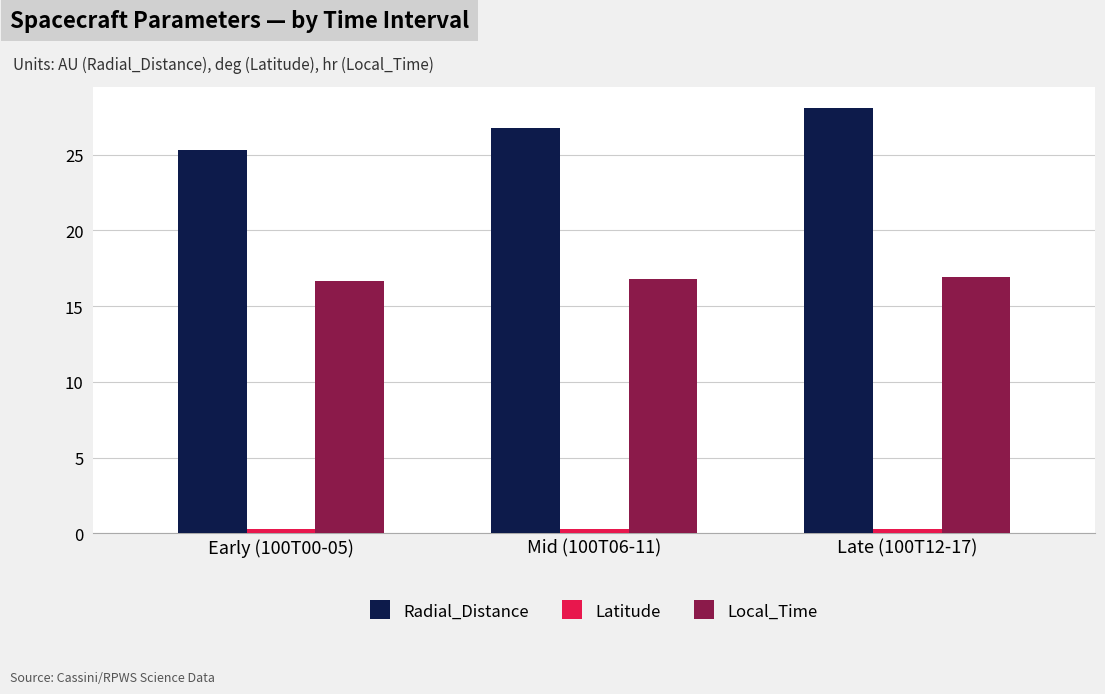

What is the sum of all Radial_Distance values?

80.1